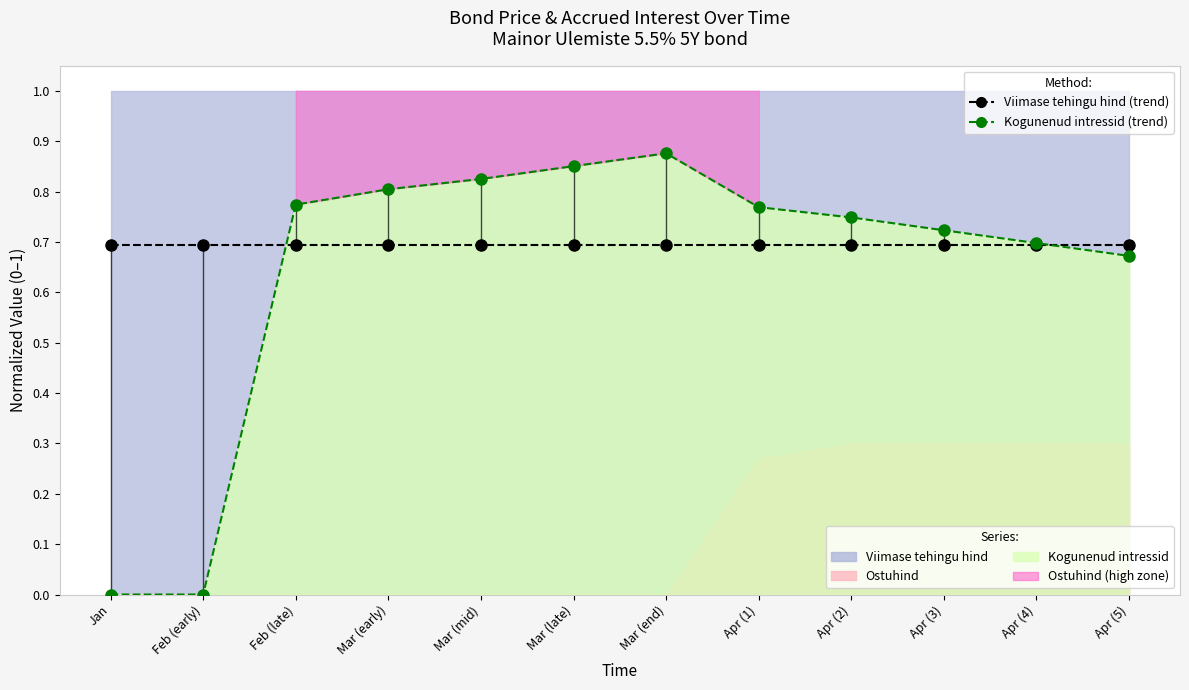

What is the sum of the Kogunenud intressid (line) values at Apr (5) and Mar (end)?

1.5